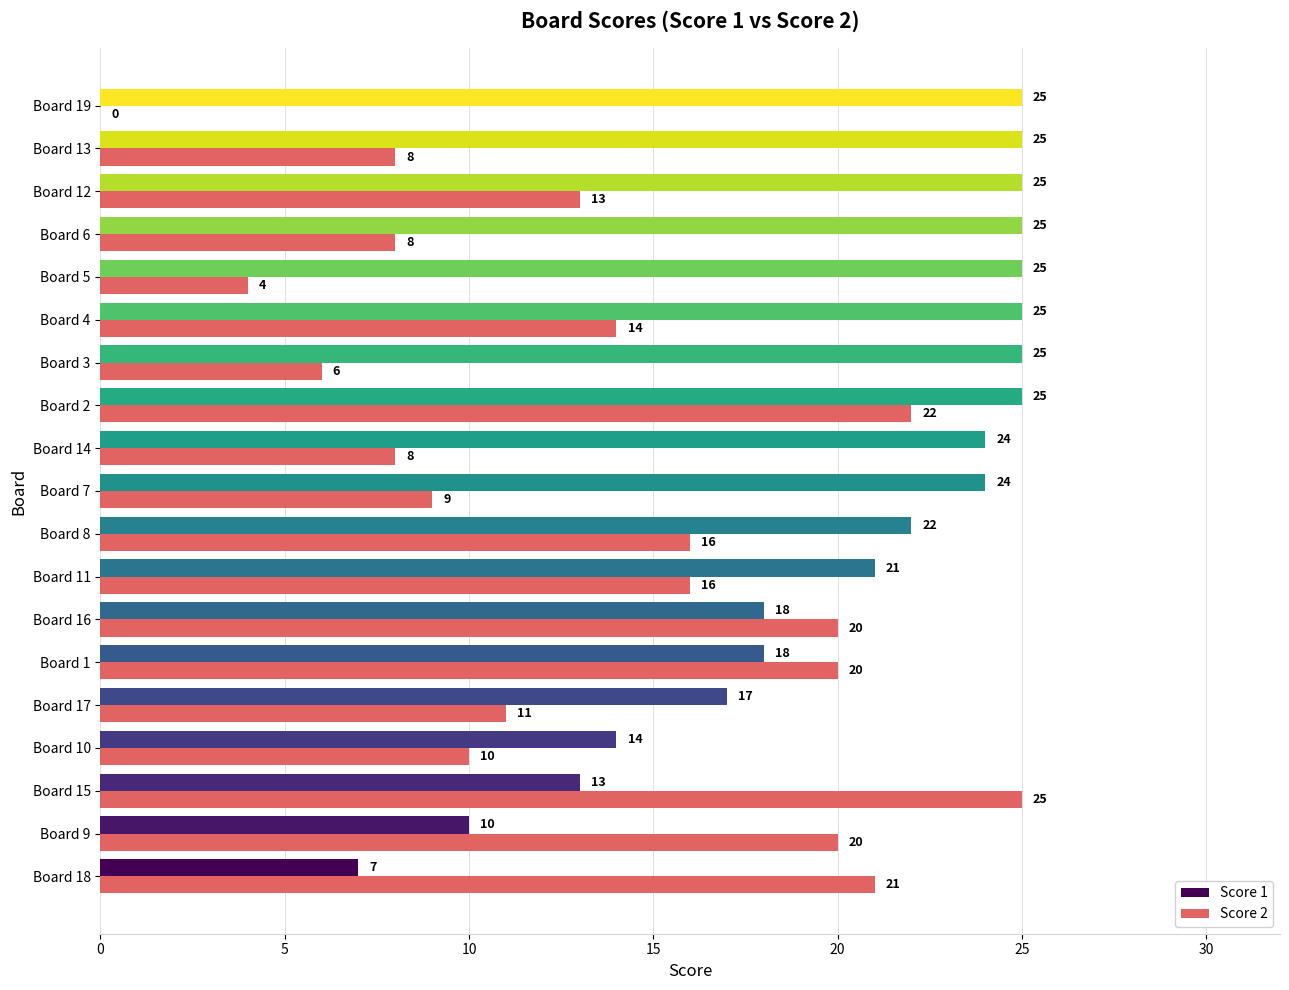

Where is Score 2 nearest to the value 12?

Board 17